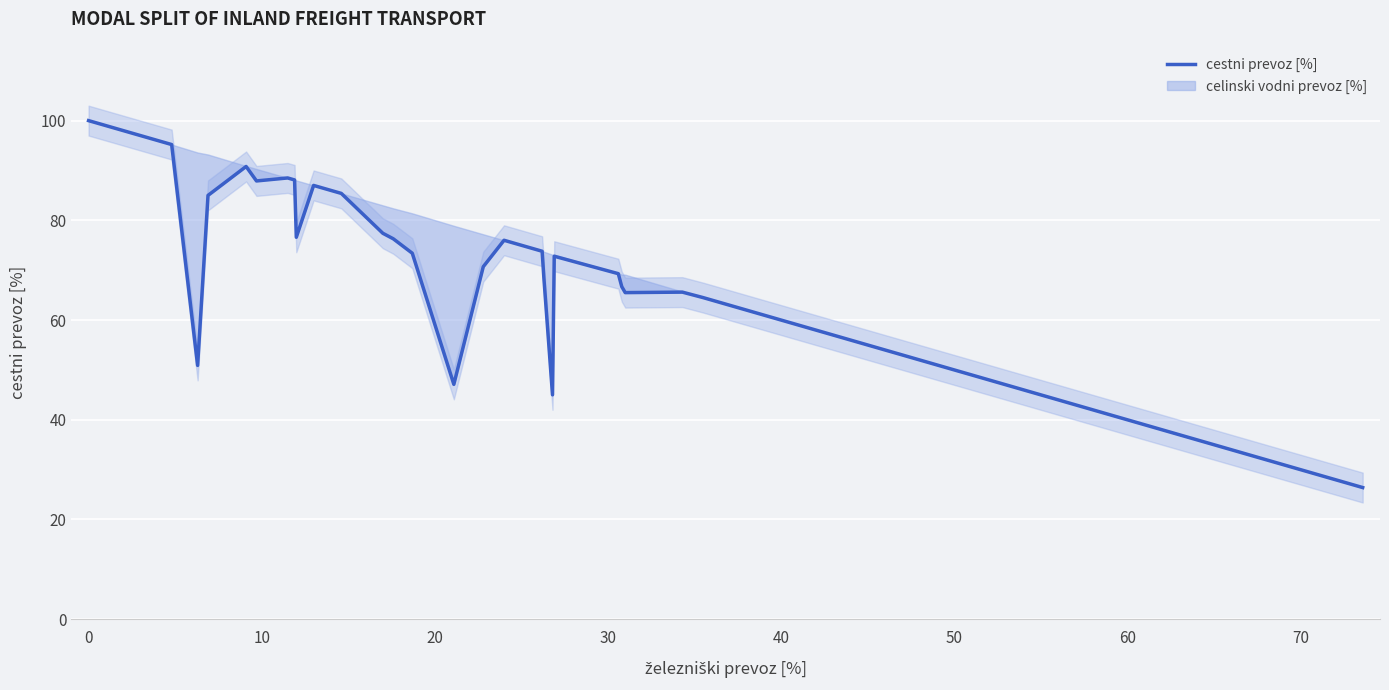

Is this an area chart (filled region under the line)?

No